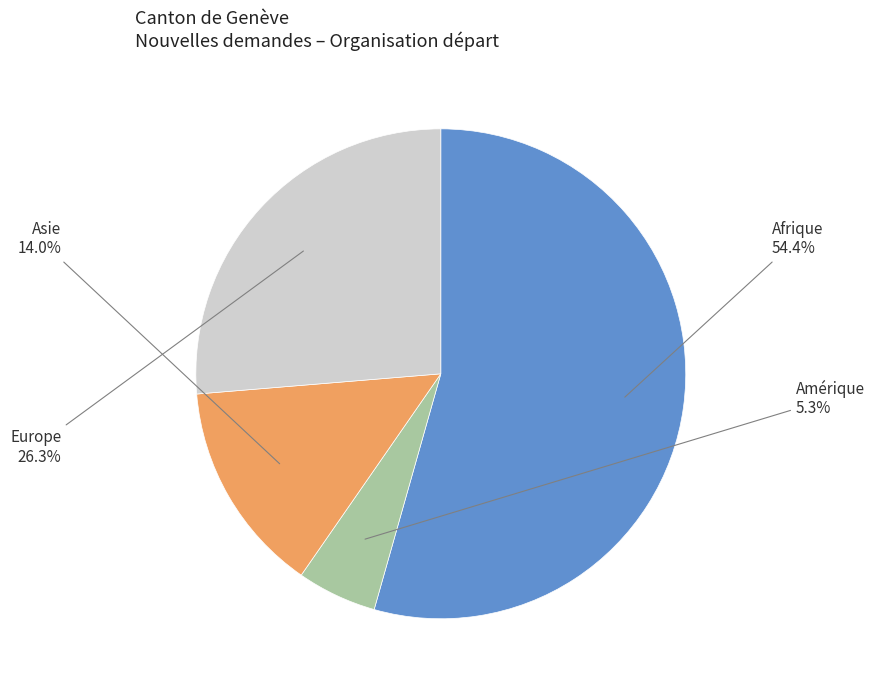

Does any single category account for the majority?

Yes